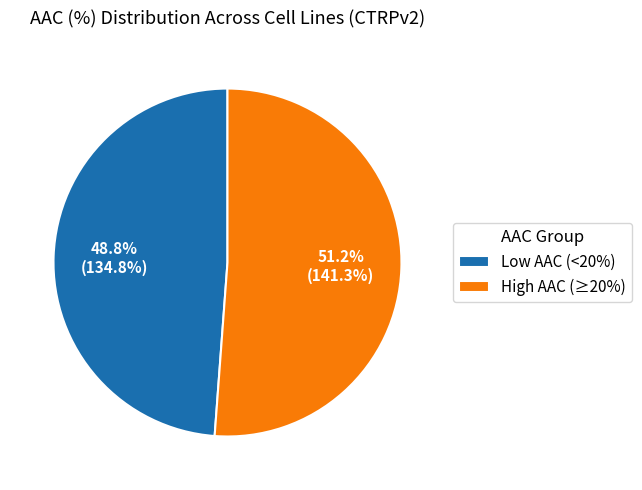

What is the ratio of the value at Low AAC (<20%) to the value at High AAC (≥20%)?

1.0